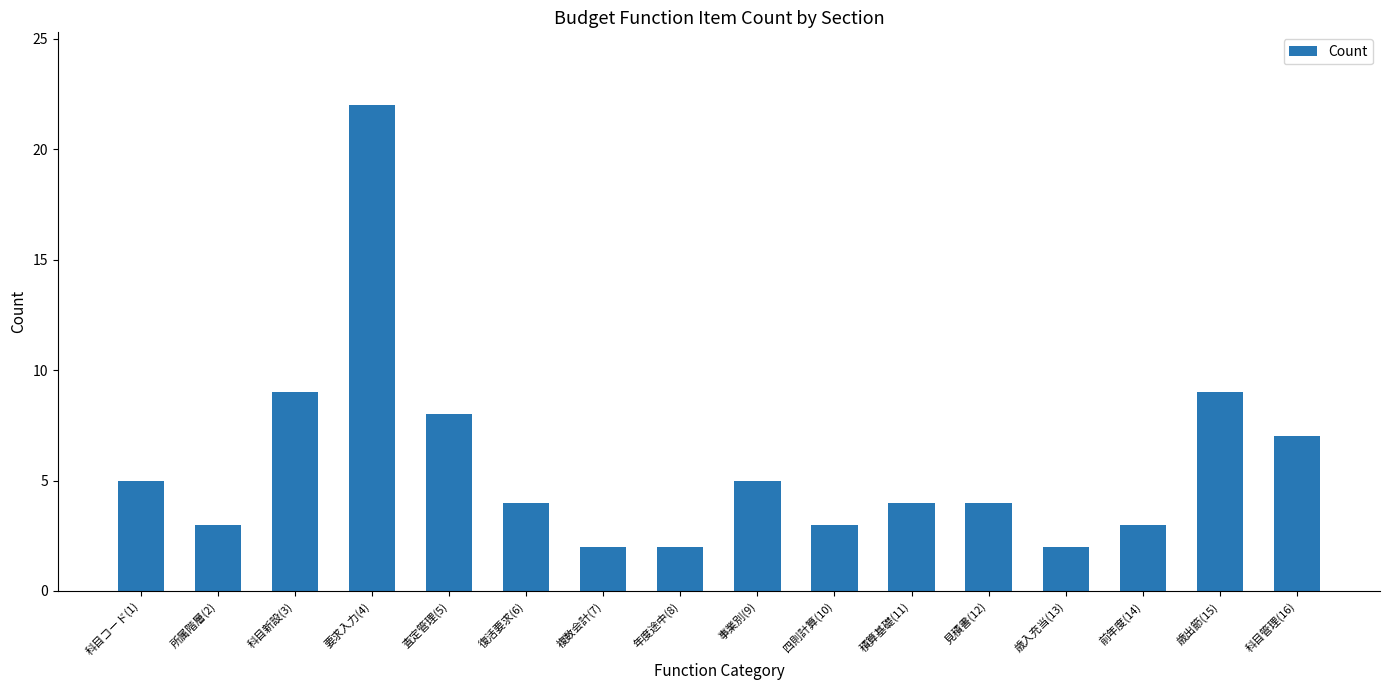

True or false: the data shows 1 at 四則計算(10).

False